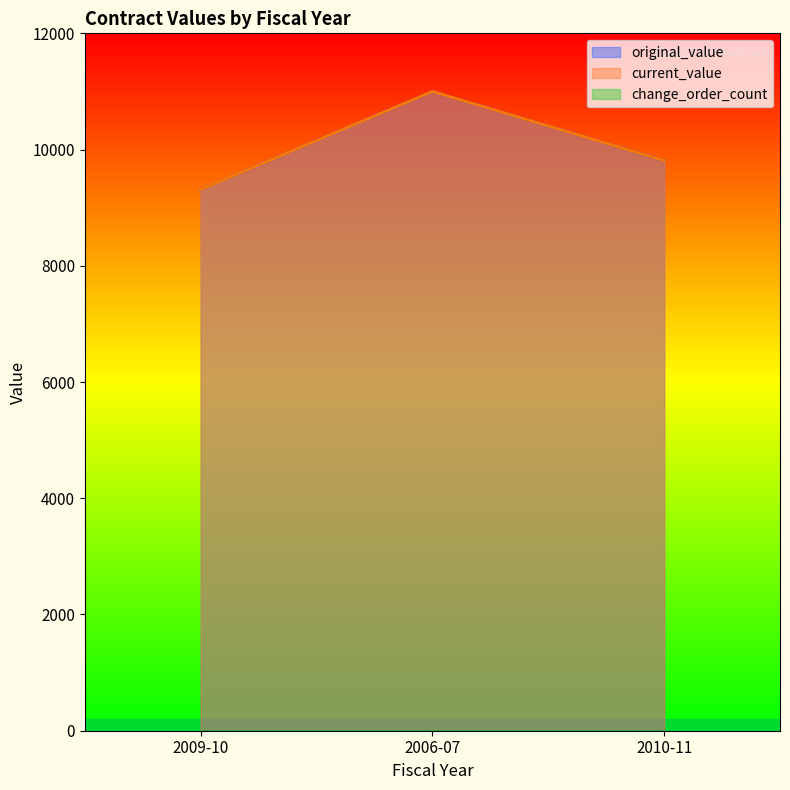

What is the difference between the original_value values at 2010-11 and 2006-07?

1190